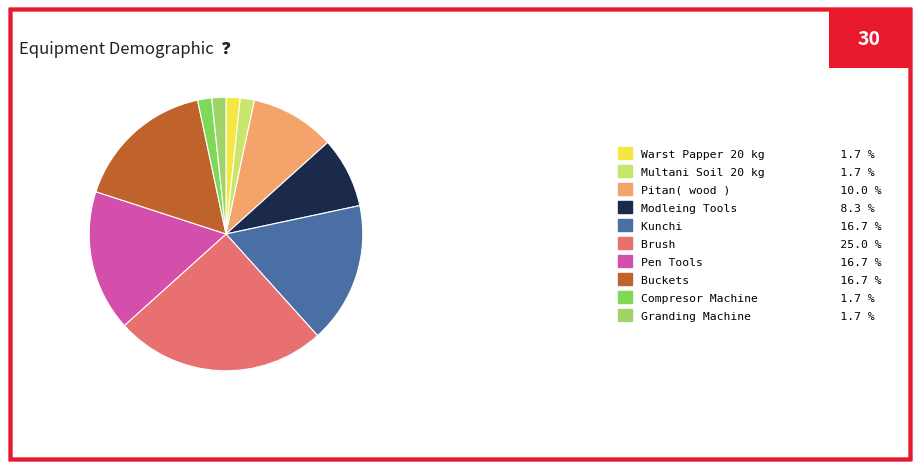

To the nearest percent, what portion does Granding Machine represent?

2%